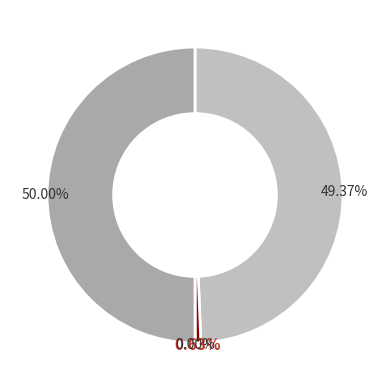

To the nearest percent, what portion does Поступило взносов represent?

1%